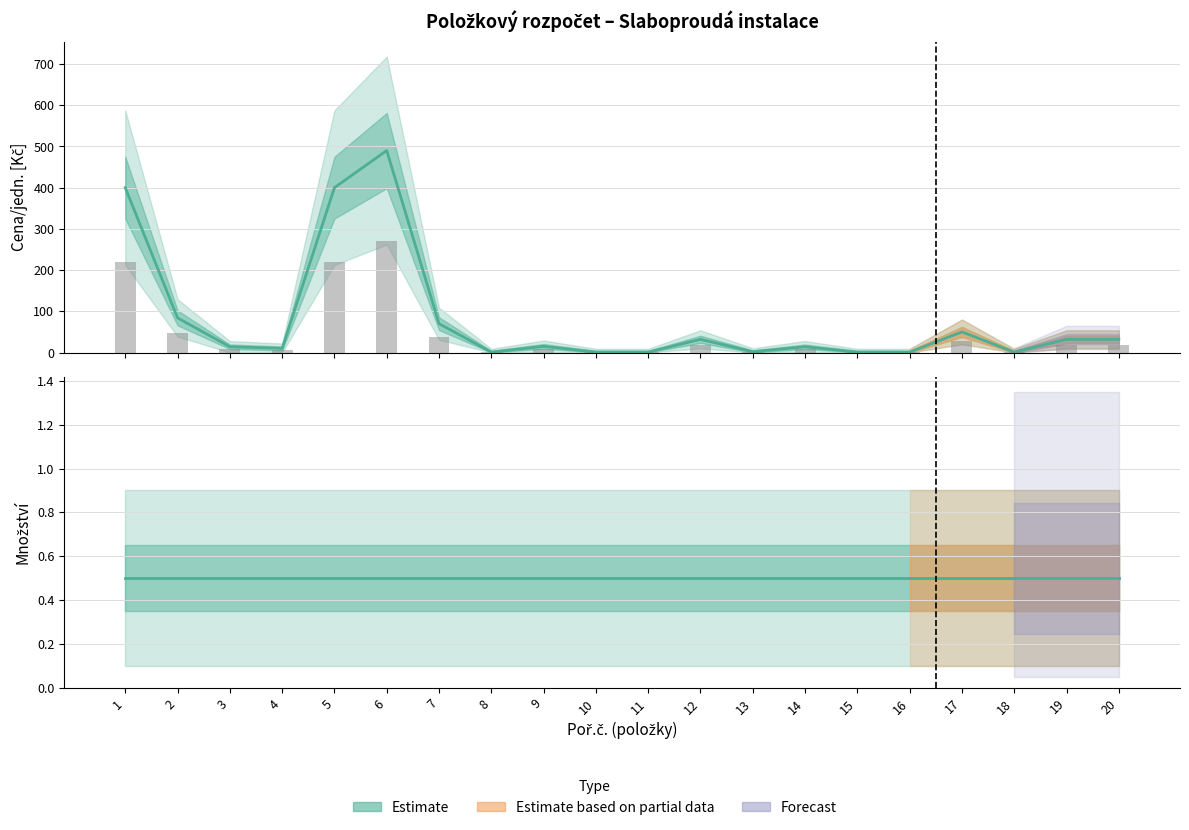

What is the average value?

83